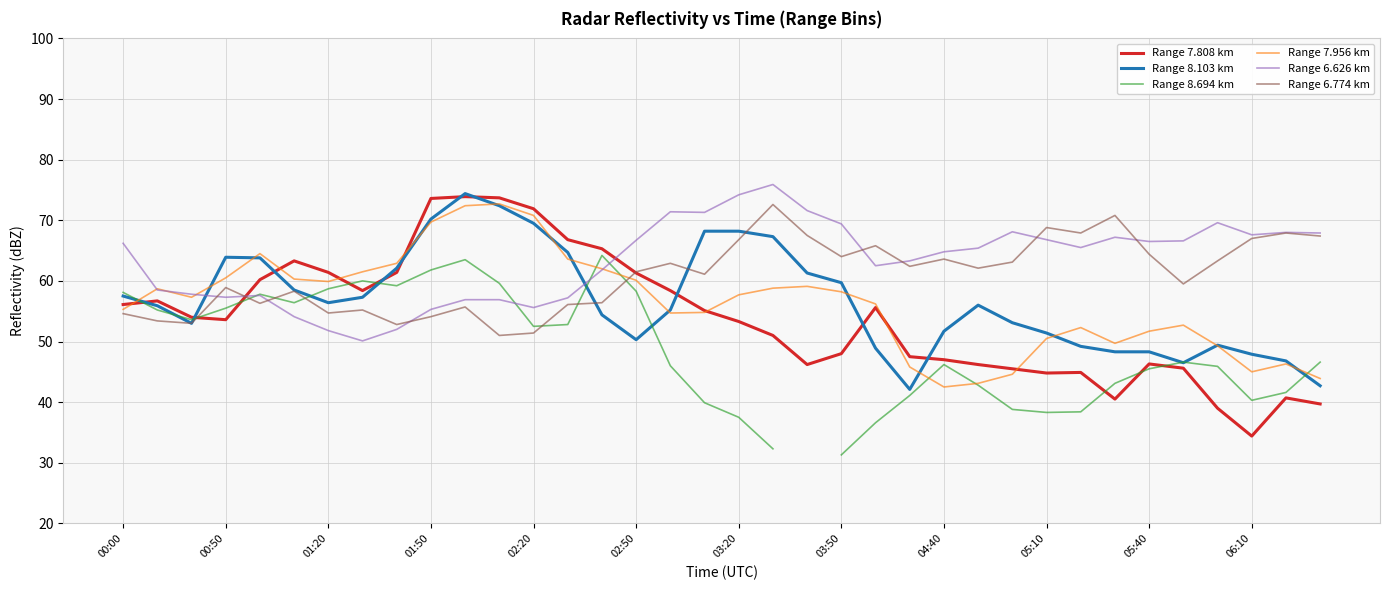

Which series has the widest spread of values?

Range 7.808 km